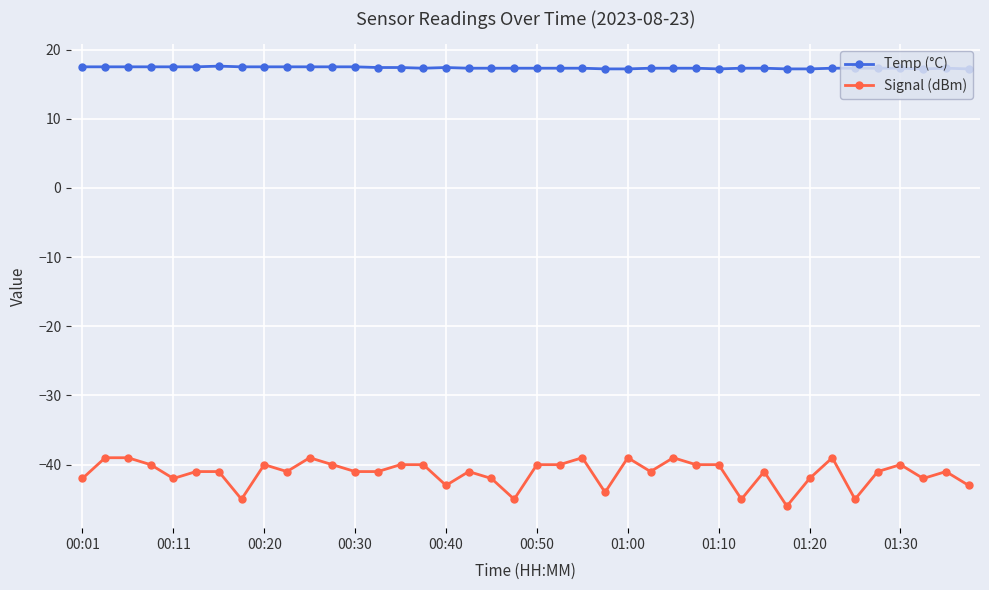

True or false: Temp (°C) has more than 1 points higher than both neighbors.

True